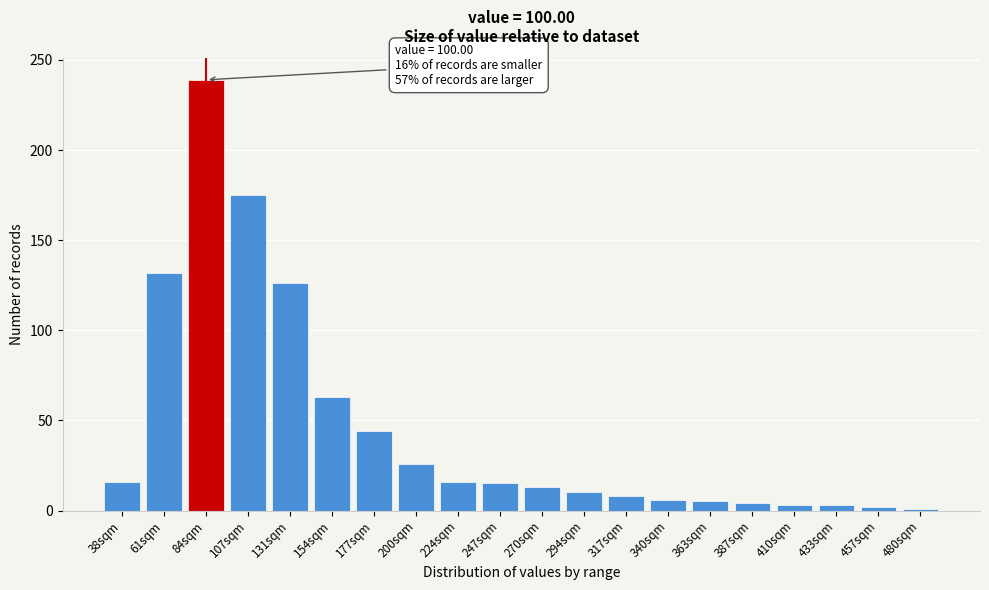

Where is the data nearest to the value 120?

131sqm